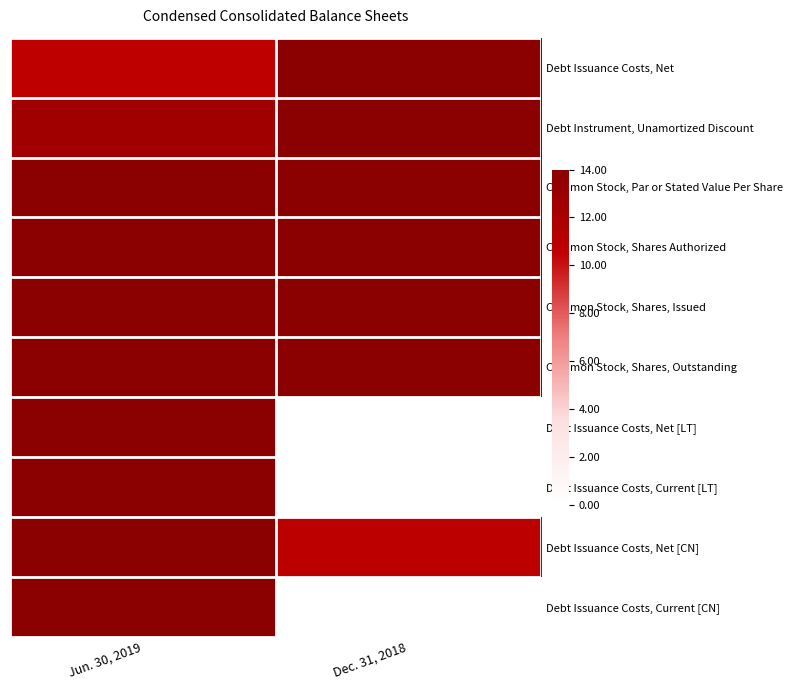

Reading right to left, transcribe all the data shown in this chart.

Debt Issuance Costs, Net: Dec. 31, 2018=14.0	Jun. 30, 2019=10.5
Debt Instrument, Unamortized Discount: Dec. 31, 2018=14.0	Jun. 30, 2019=12.5
Common Stock, Par or Stated Value Per Share: Dec. 31, 2018=14.0	Jun. 30, 2019=14.0
Common Stock, Shares Authorized: Dec. 31, 2018=14.0	Jun. 30, 2019=14.0
Common Stock, Shares, Issued: Dec. 31, 2018=14.0	Jun. 30, 2019=14.0
Common Stock, Shares, Outstanding: Dec. 31, 2018=14.0	Jun. 30, 2019=14.0
Debt Issuance Costs, Net [LT]: Dec. 31, 2018=0.0	Jun. 30, 2019=14.0
Debt Issuance Costs, Current [LT]: Dec. 31, 2018=0.0	Jun. 30, 2019=14.0
Debt Issuance Costs, Net [CN]: Dec. 31, 2018=10.7	Jun. 30, 2019=14.0
Debt Issuance Costs, Current [CN]: Dec. 31, 2018=0.0	Jun. 30, 2019=14.0